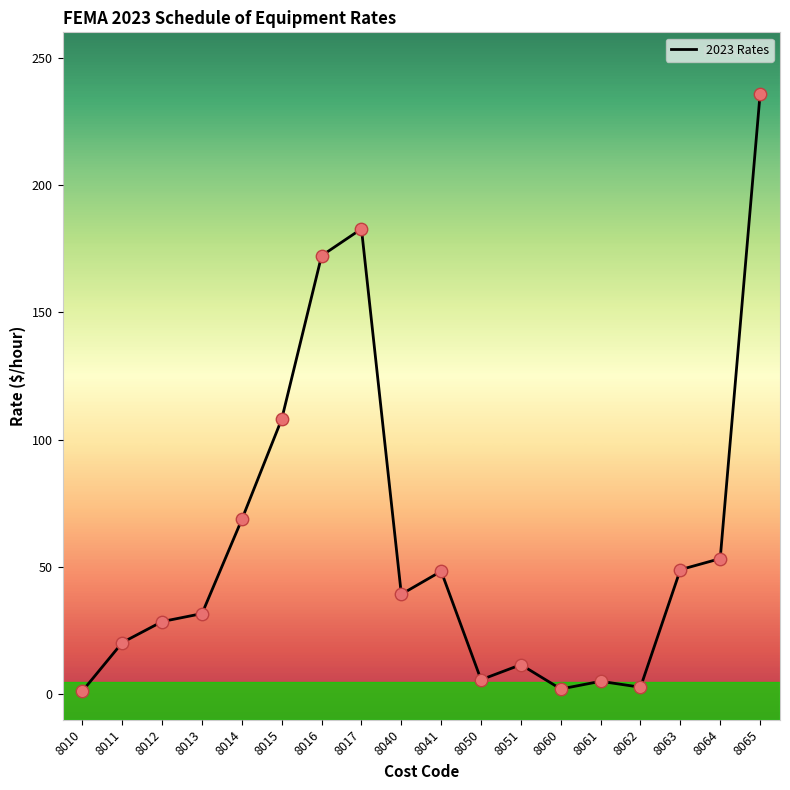

What is the change in value from 8012 to 8016?

+143.7